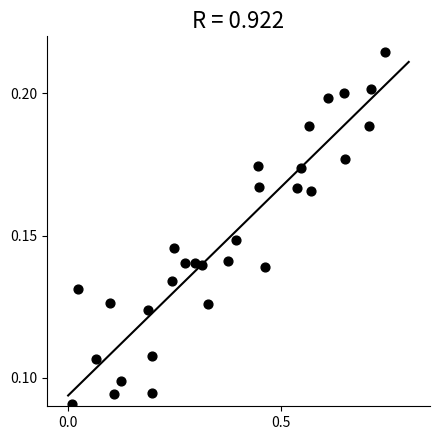

What is the range of X values (max minus min)?

0.7